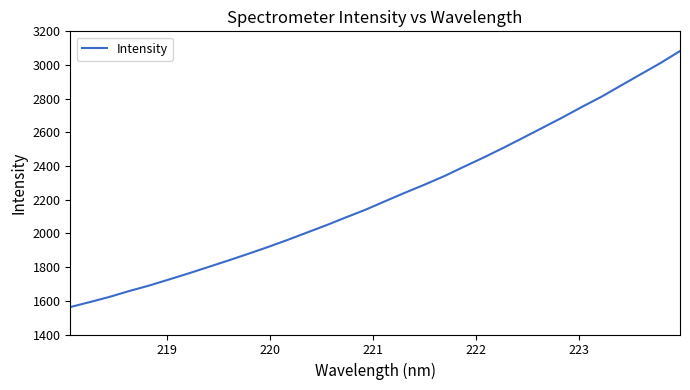

What is the difference between the maximum and minimum values?

1519.7